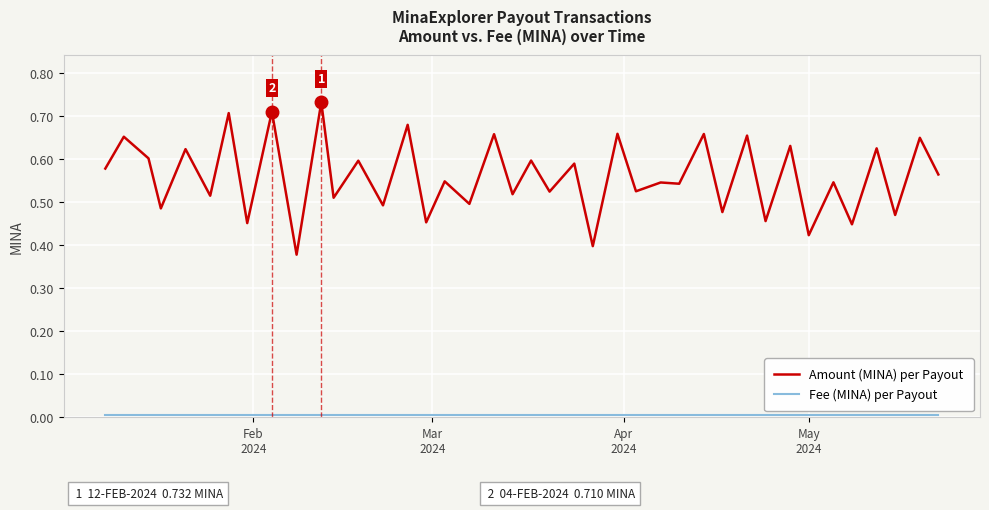

Which series has the widest spread of values?

Amount (MINA) per Payout